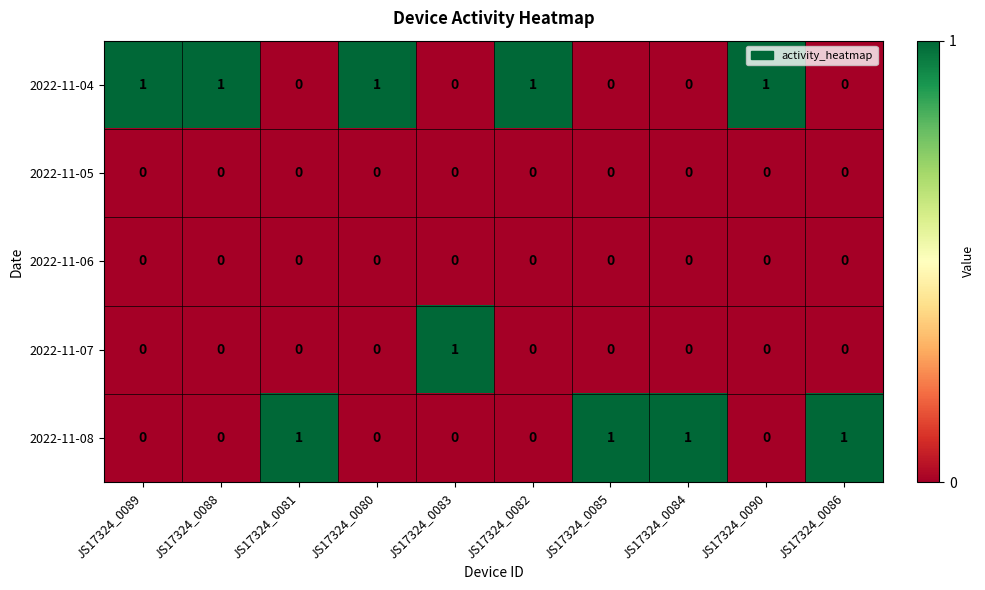

At which label does 2022-11-07 reach its peak?

JS17324_0083